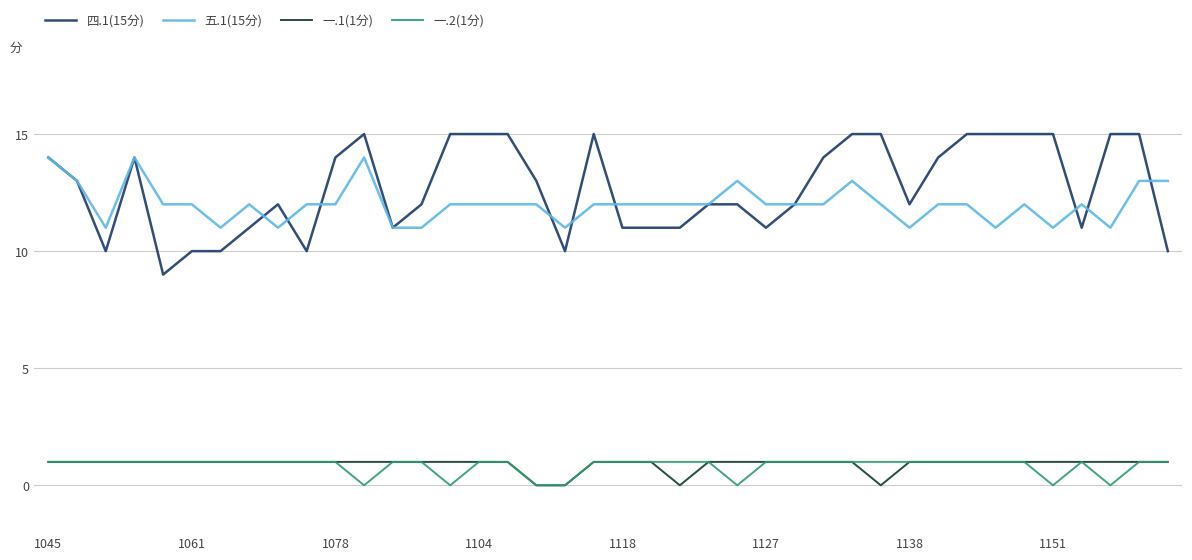

What is the minimum value for 四.1(15分)?

9